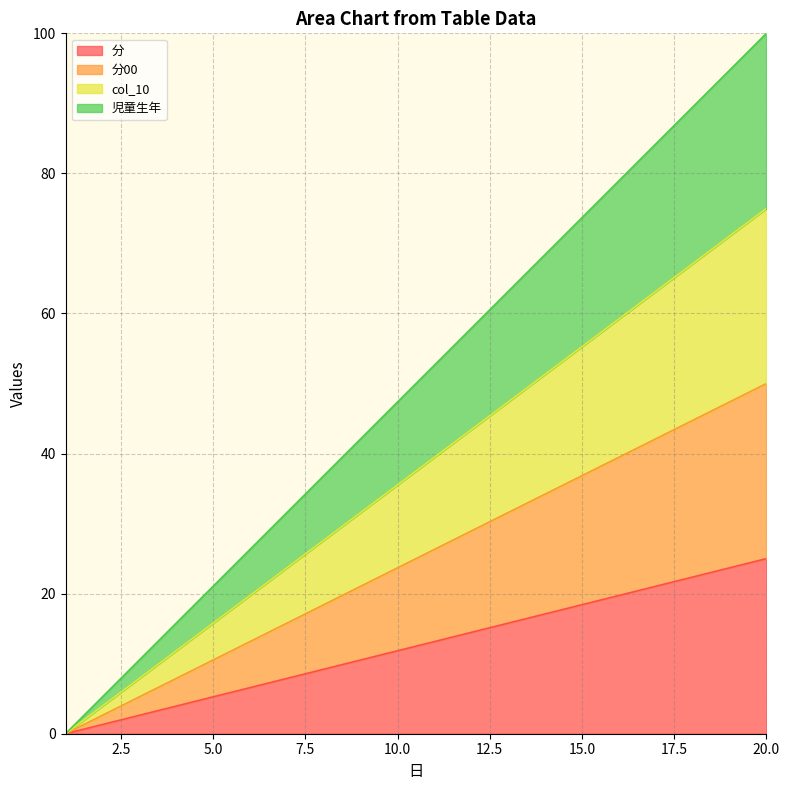

True or false: 分00 has more than 0 interior local peaks.

False